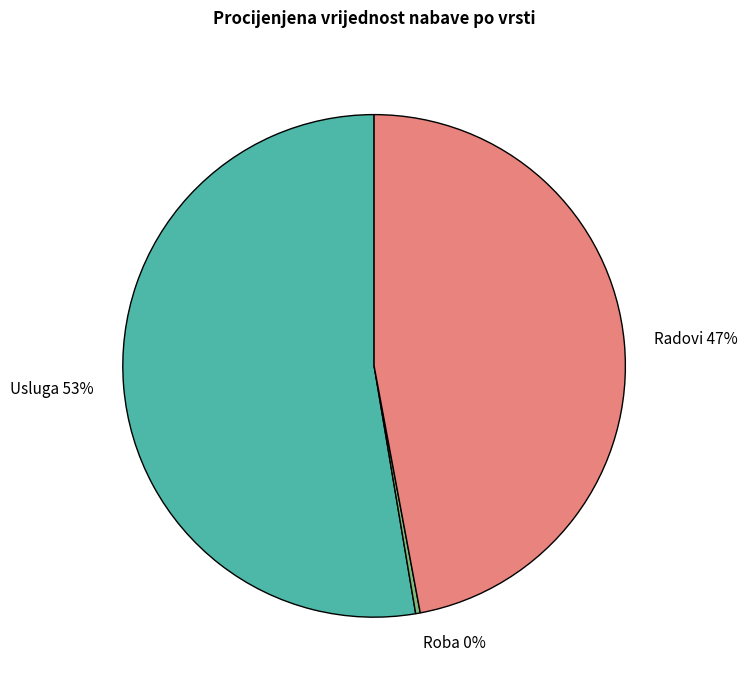

Count the number of slices in the pie.

3